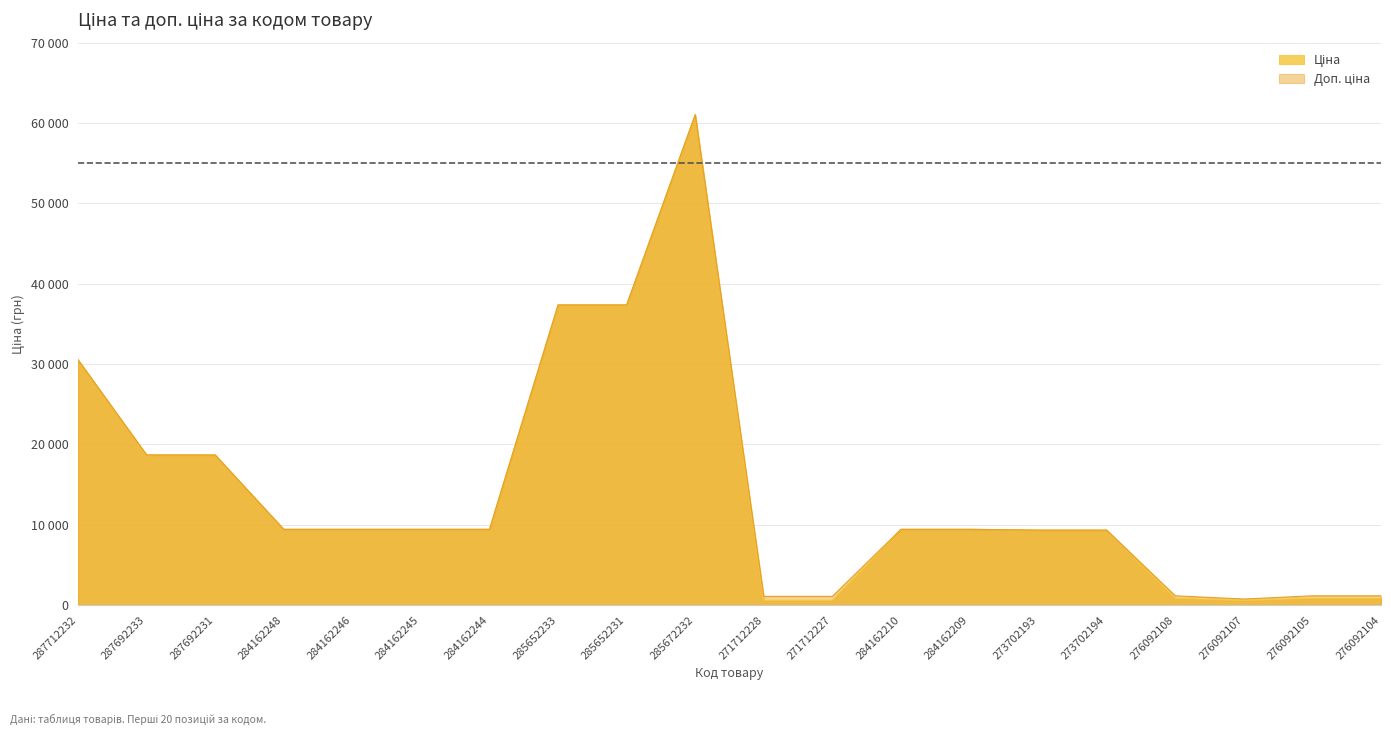

Where is the first local minimum for Доп. ціна?

276092107